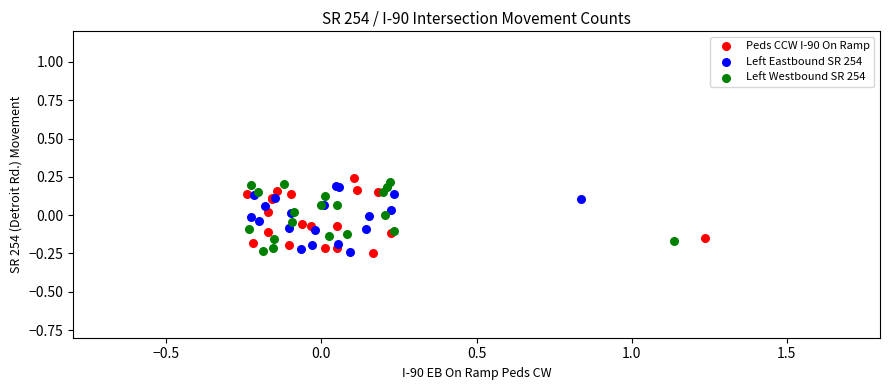

What are all the series names shown in the legend?

Peds CCW I-90 On Ramp, Left Eastbound SR 254, Left Westbound SR 254